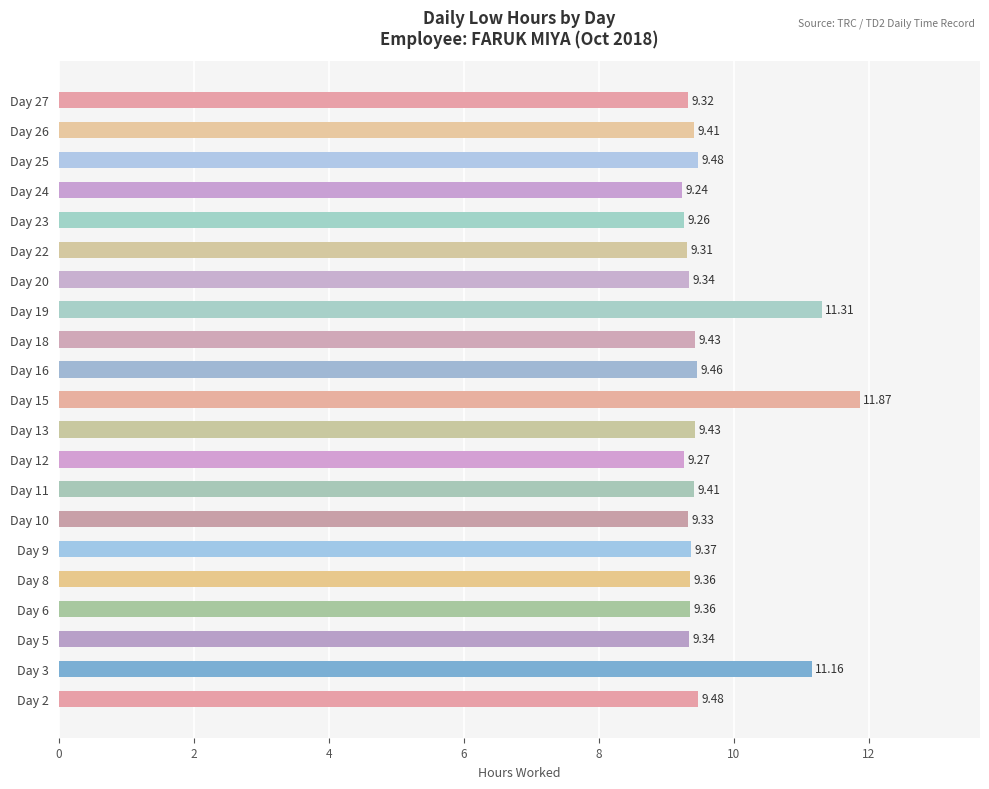

How many bars are there in total?

21